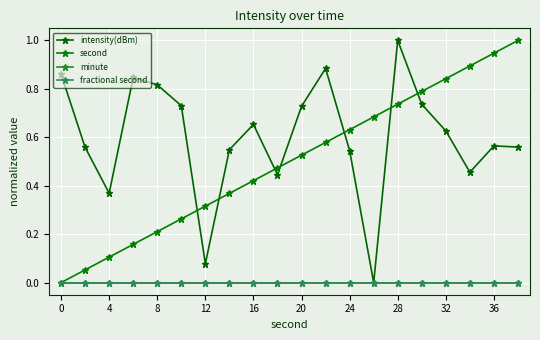

Does the chart have visible grid lines?

Yes